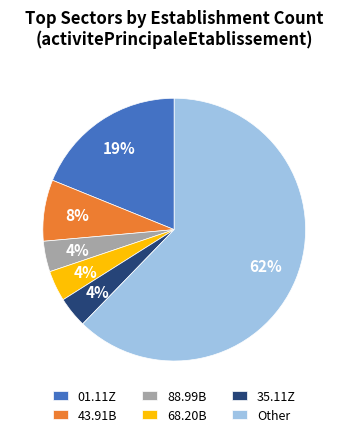

How many segments does this pie chart have?

6